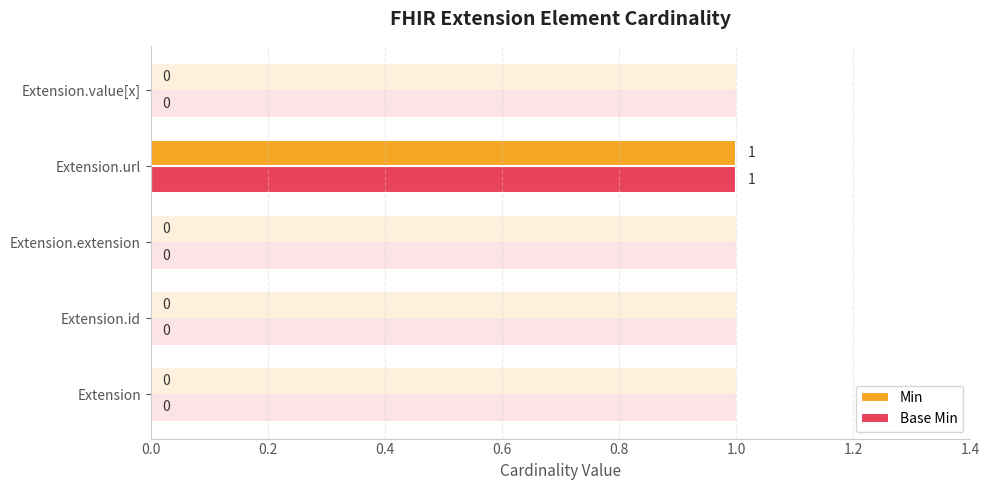

Count the number of data series in this chart.

2